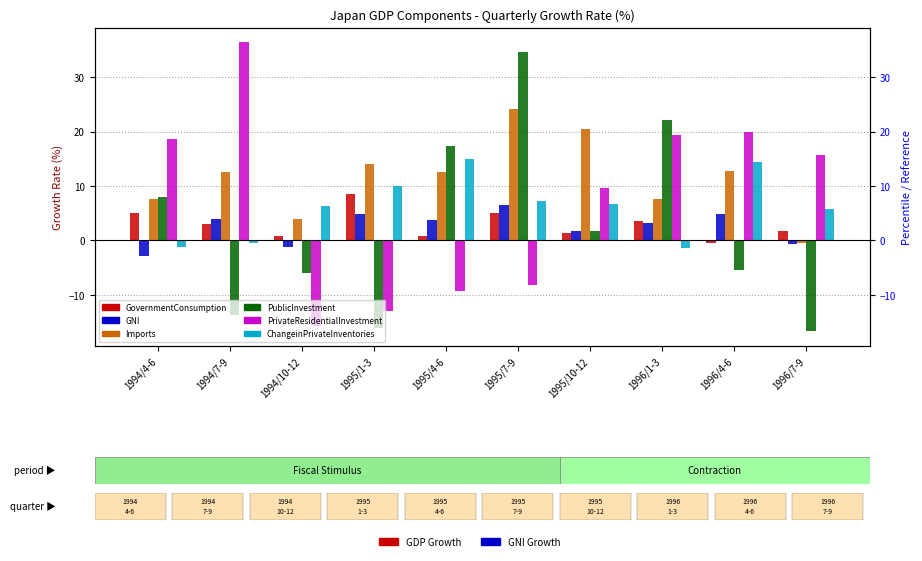

The PublicInvestment series shows 12.8 at 1994/4-6. True or false?

False